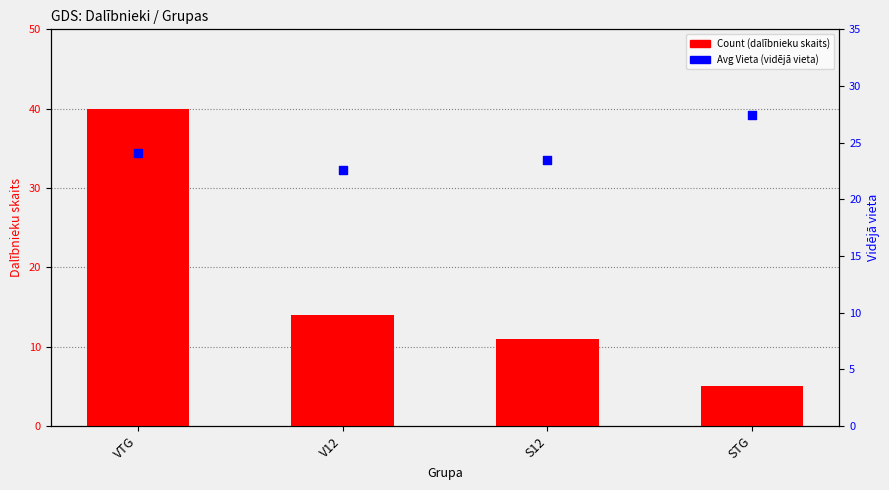

What is the total value across all series at V12?

36.6